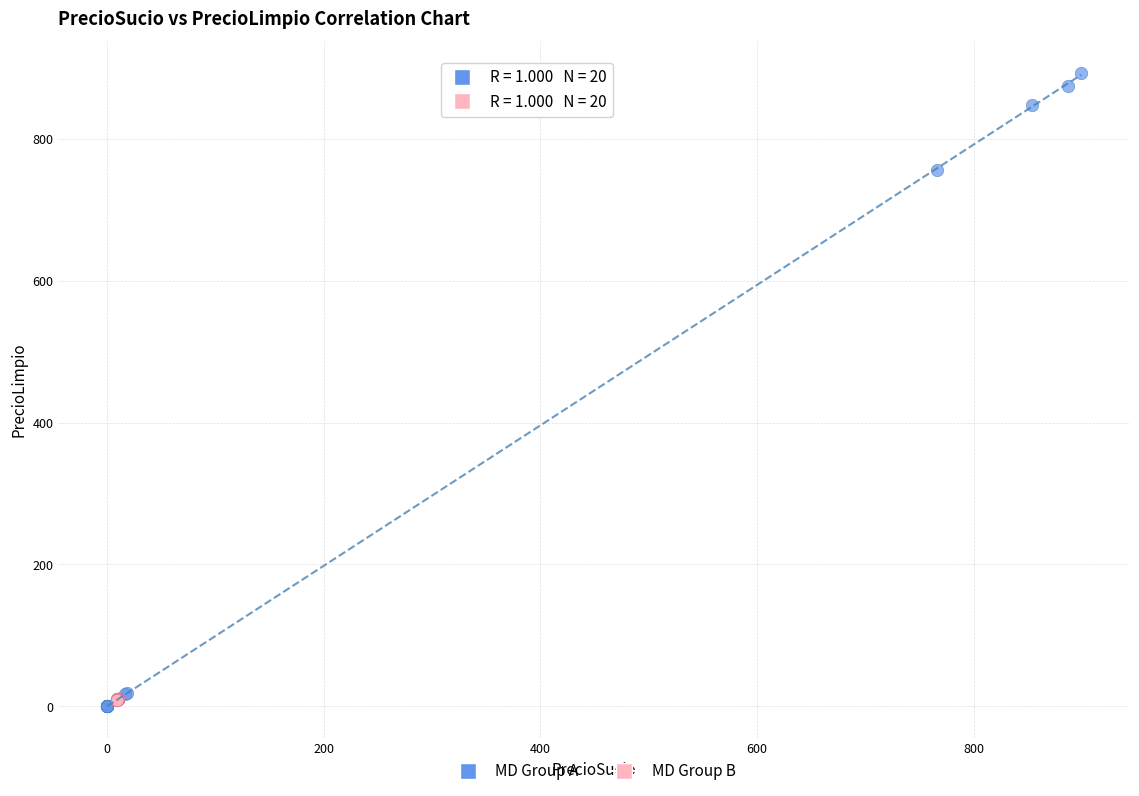

Which series reaches the maximum Y coordinate?

MD Group A